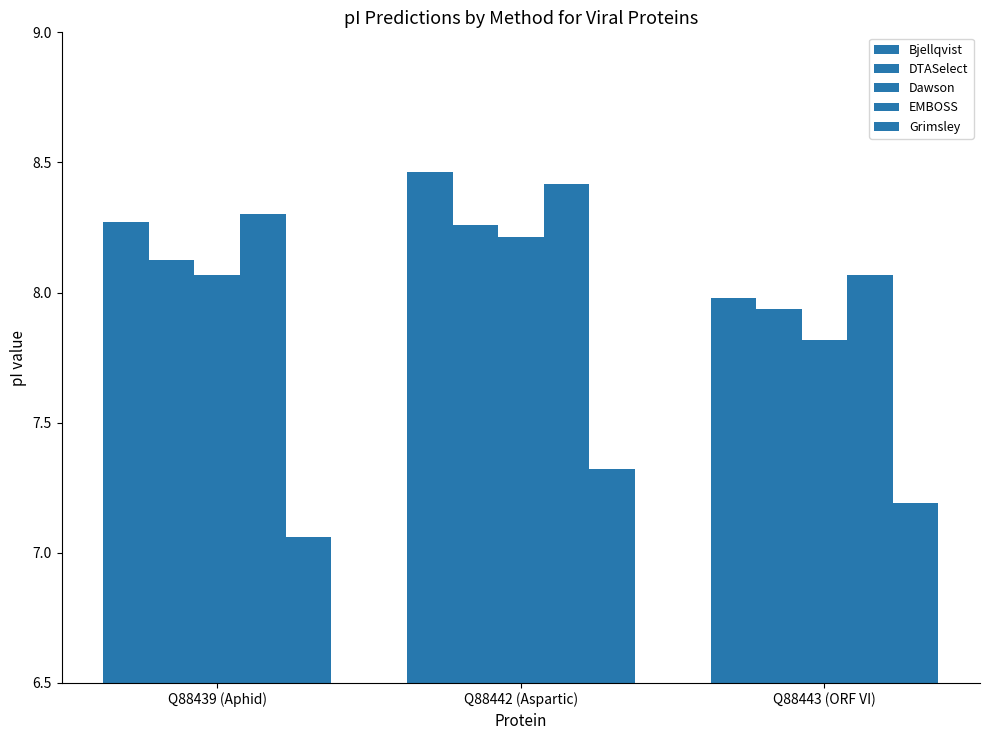

List the series in order of their peak value, highest first.

Bjellqvist, EMBOSS, DTASelect, Dawson, Grimsley